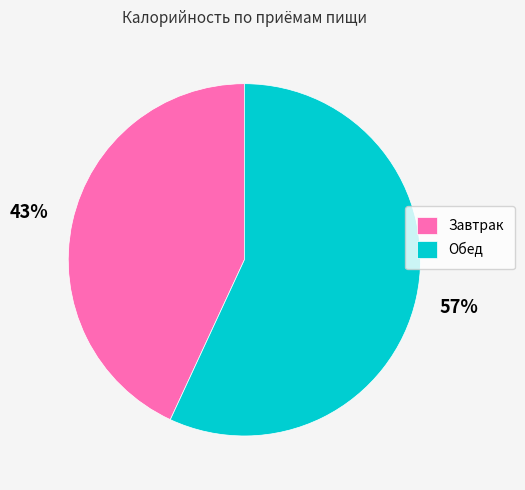

Combined, do Завтрак and Обед account for over 50%?

Yes